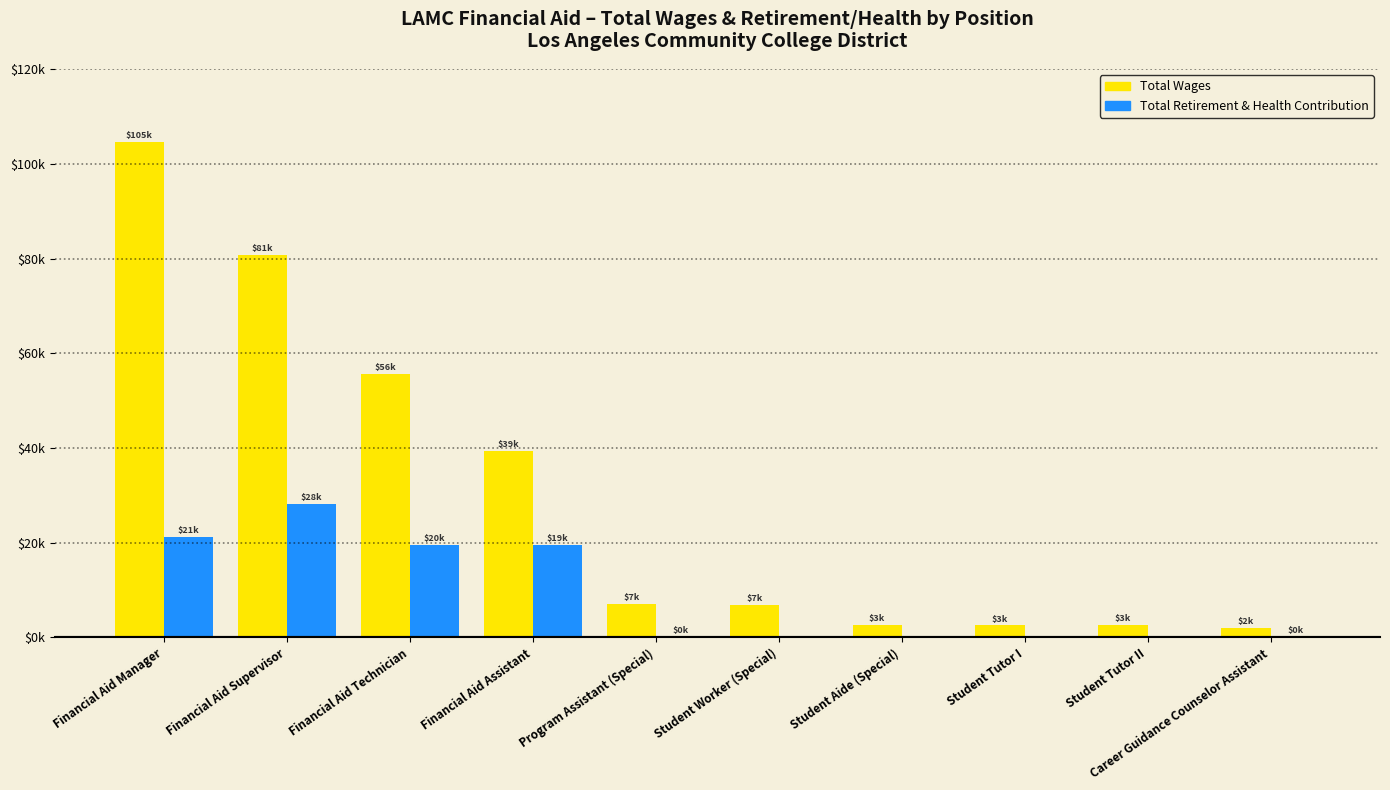

Where is Total Wages nearest to the value 53334?

Financial Aid Technician